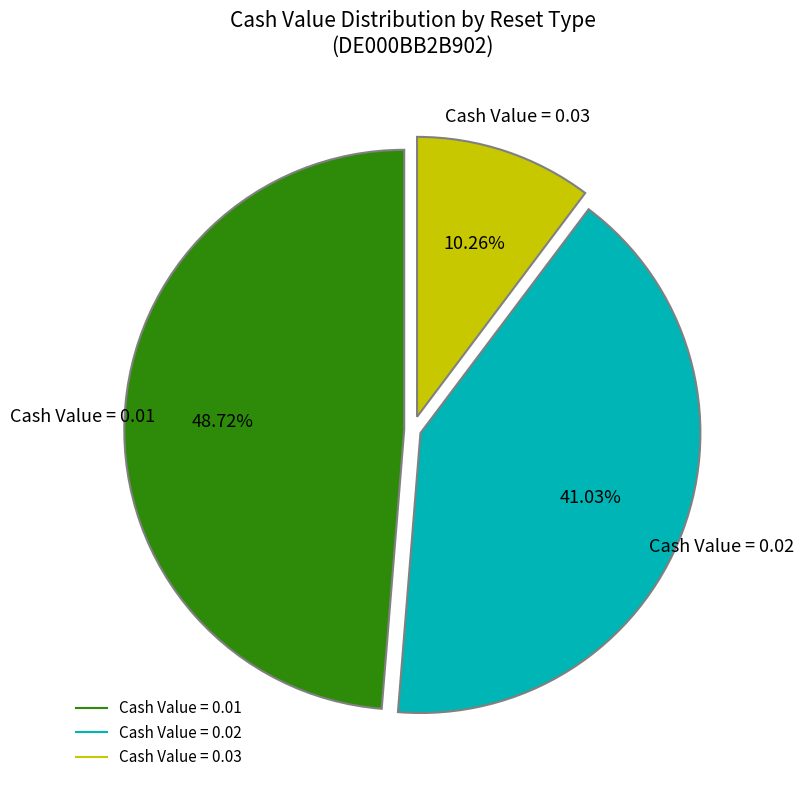

Is there a majority slice in this chart?

No